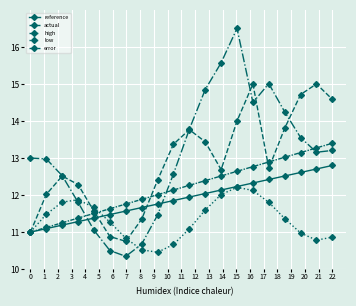

Reading left to right, list all the values displayed in this chart.

reference: 11.0	11.1	11.2	11.3	11.4	11.5	11.6	11.7	11.8	11.9	11.9	12.0	12.1	12.2	12.3	12.4	12.5	12.6	12.7	12.8
actual: 11.0	12.0	12.5	12.3	11.6	10.9	10.8	11.3	12.4	13.4	13.8	13.4	12.7	14.0	15.0	12.7	13.8	14.7	15.0	14.6
high: 13.0	13.0	12.5	11.8	11.1	10.5	10.3	10.7	11.5	12.6	13.8	14.8	15.6	16.5	14.5	15.0	14.2	13.6	13.2	13.2
low: 11.0	11.5	11.8	11.9	11.7	11.3	10.8	10.5	10.5	10.7	11.1	11.6	12.0	12.2	12.1	11.8	11.4	11.0	10.8	10.9
error: 11.0	11.1	11.3	11.4	11.5	11.6	11.8	11.9	12.0	12.1	12.3	12.4	12.5	12.6	12.8	12.9	13.0	13.1	13.3	13.4